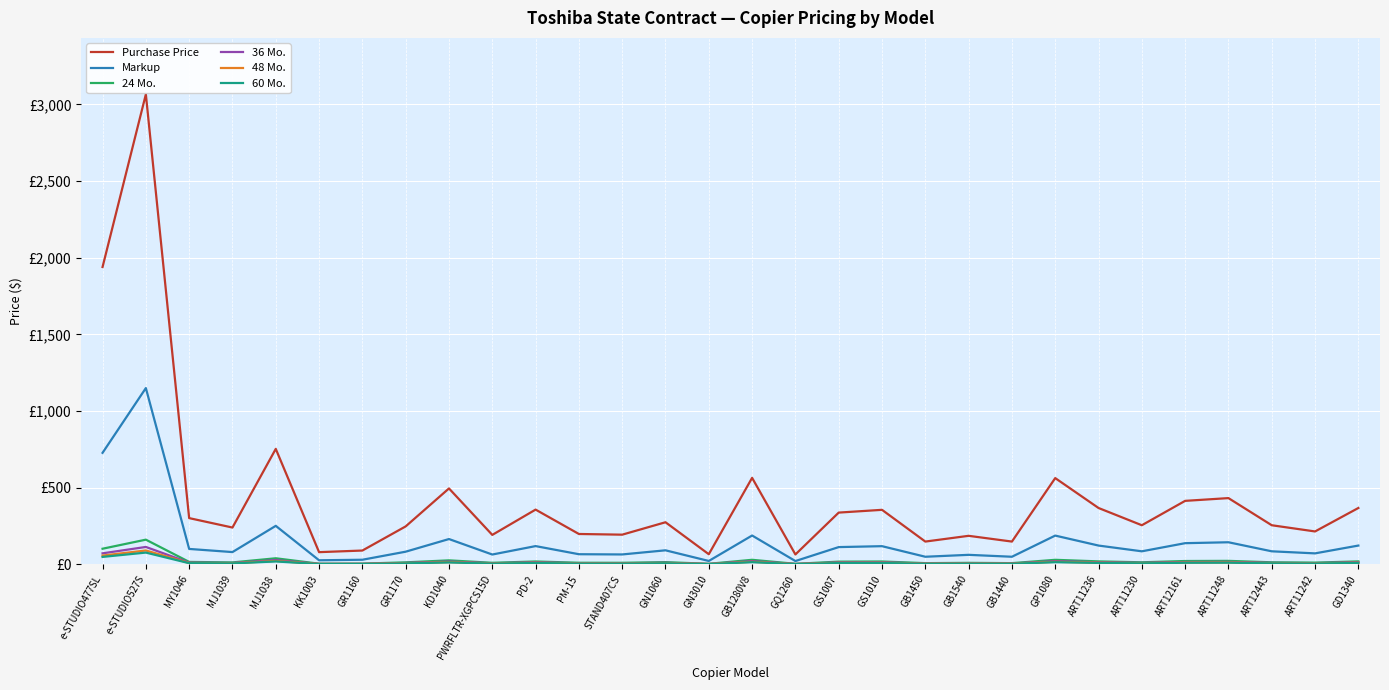

Reading left to right, extract all data points from this chart.

Purchase Price: e-STUDIO477SL=1939.2	e-STUDIO527S=3065.6	MY1046=301.5	MJ1039=240.0	MJ1038=753.0	KK1003=79.5	GR1160=90.0	GR1170=247.5	KD1040=495.0	PWRFLTR-XGPCS15D=192.0	PD-2=357.0	PM-15=198.0	STAND407CS=193.5	GN1060=274.5	GN3010=66.0	GB1280V8=564.0	GQ1260=64.5	GS1007=337.5	GS1010=355.5	GB1450=148.5	GB1540=186.0	GB1440=148.5	GP1080=562.5	ART11236=367.5	ART11230=255.0	ART12161=414.0	ART11248=432.0	ART12443=255.0	ART11242=214.5	GD1340=367.5
Markup: e-STUDIO477SL=727.2	e-STUDIO527S=1149.6	MY1046=100.5	MJ1039=80.0	MJ1038=251.0	KK1003=26.5	GR1160=30.0	GR1170=82.5	KD1040=165.0	PWRFLTR-XGPCS15D=64.0	PD-2=119.0	PM-15=66.0	STAND407CS=64.5	GN1060=91.5	GN3010=22.0	GB1280V8=188.0	GQ1260=21.5	GS1007=112.5	GS1010=118.5	GB1450=49.5	GB1540=62.0	GB1440=49.5	GP1080=187.5	ART11236=122.5	ART11230=85.0	ART12161=138.0	ART11248=144.0	ART12443=85.0	ART11242=71.5	GD1340=122.5
24 Mo.: e-STUDIO477SL=101.8	e-STUDIO527S=160.9	MY1046=15.8	MJ1039=12.6	MJ1038=39.5	KK1003=4.2	GR1160=4.7	GR1170=13.0	KD1040=26.0	PWRFLTR-XGPCS15D=10.1	PD-2=18.7	PM-15=10.4	STAND407CS=10.2	GN1060=14.4	GN3010=3.5	GB1280V8=29.6	GQ1260=3.4	GS1007=17.7	GS1010=18.7	GB1450=7.8	GB1540=9.8	GB1440=7.8	GP1080=29.5	ART11236=19.3	ART11230=13.4	ART12161=21.7	ART11248=22.7	ART12443=13.4	ART11242=11.3	GD1340=19.3
36 Mo.: e-STUDIO477SL=71.8	e-STUDIO527S=113.4	MY1046=11.2	MJ1039=8.9	MJ1038=27.9	KK1003=2.9	GR1160=3.3	GR1170=9.2	KD1040=18.3	PWRFLTR-XGPCS15D=7.1	PD-2=13.2	PM-15=7.3	STAND407CS=7.2	GN1060=10.2	GN3010=2.4	GB1280V8=20.9	GQ1260=2.4	GS1007=12.5	GS1010=13.2	GB1450=5.5	GB1540=6.9	GB1440=5.5	GP1080=20.8	ART11236=13.6	ART11230=9.4	ART12161=15.3	ART11248=16.0	ART12443=9.4	ART11242=7.9	GD1340=13.6
48 Mo.: e-STUDIO477SL=57.2	e-STUDIO527S=90.4	MY1046=8.9	MJ1039=7.1	MJ1038=22.2	KK1003=2.3	GR1160=2.7	GR1170=7.3	KD1040=14.6	PWRFLTR-XGPCS15D=5.7	PD-2=10.5	PM-15=5.8	STAND407CS=5.7	GN1060=8.1	GN3010=1.9	GB1280V8=16.6	GQ1260=1.9	GS1007=10.0	GS1010=10.5	GB1450=4.4	GB1540=5.5	GB1440=4.4	GP1080=16.6	ART11236=10.8	ART11230=7.5	ART12161=12.2	ART11248=12.7	ART12443=7.5	ART11242=6.3	GD1340=10.8
60 Mo.: e-STUDIO477SL=48.5	e-STUDIO527S=76.6	MY1046=7.5	MJ1039=6.0	MJ1038=18.8	KK1003=2.0	GR1160=2.2	GR1170=6.2	KD1040=12.4	PWRFLTR-XGPCS15D=4.8	PD-2=8.9	PM-15=5.0	STAND407CS=4.8	GN1060=6.9	GN3010=1.7	GB1280V8=14.1	GQ1260=1.6	GS1007=8.4	GS1010=8.9	GB1450=3.7	GB1540=4.7	GB1440=3.7	GP1080=14.1	ART11236=9.2	ART11230=6.4	ART12161=10.4	ART11248=10.8	ART12443=6.4	ART11242=5.4	GD1340=9.2